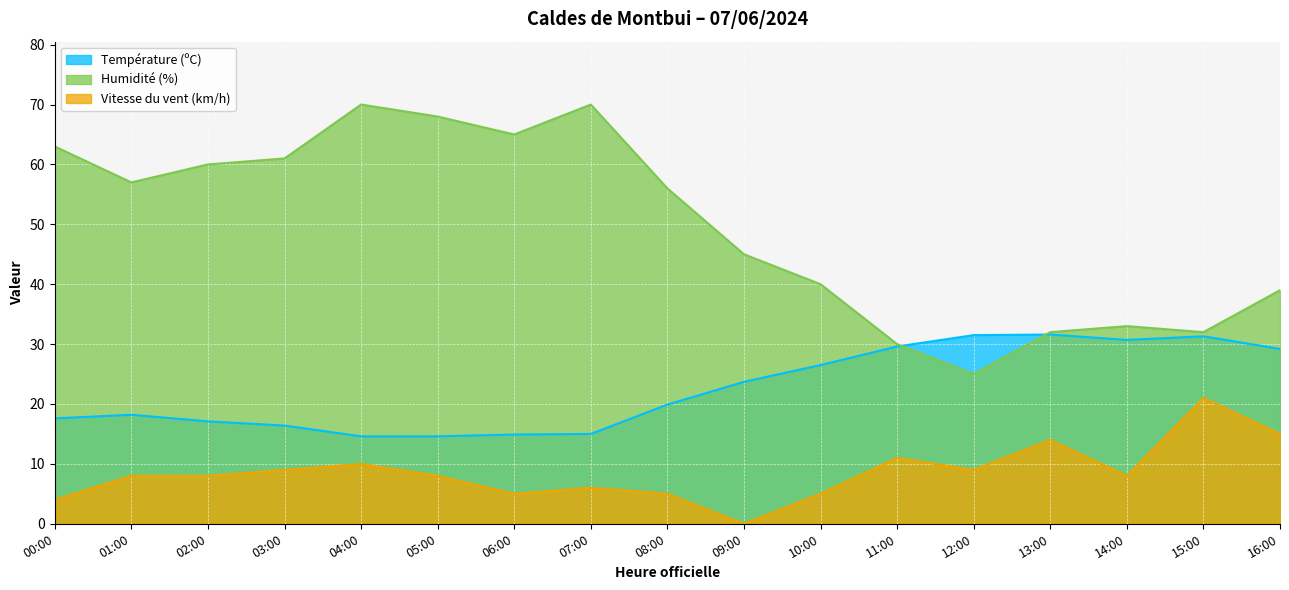

Is the value of Vitesse du vent (km/h) at 00:00 greater than the value of Humidité (%) at 10:00?

No